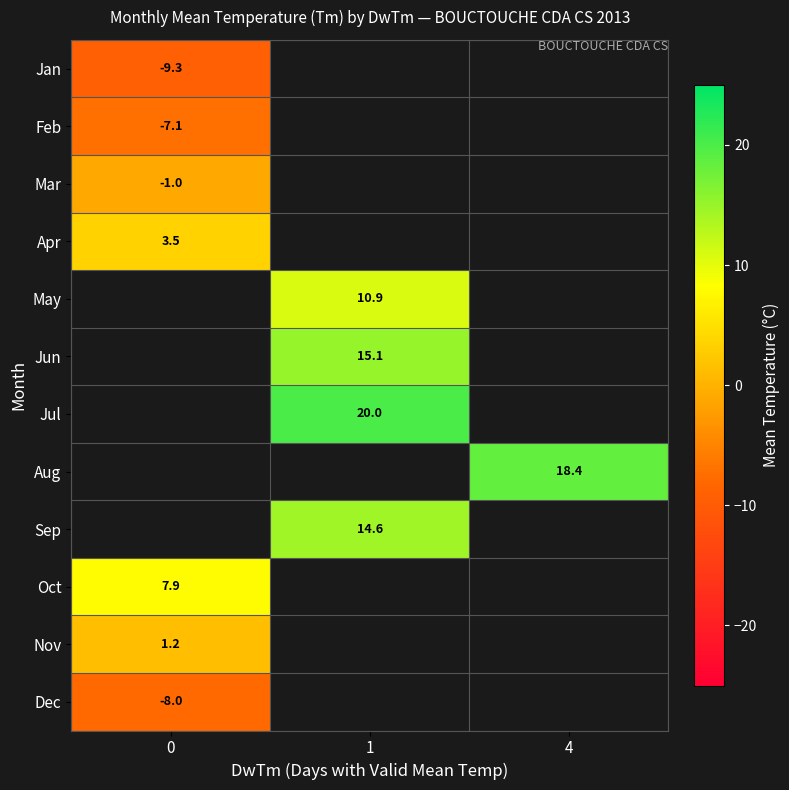

The value of Mar at 0 is -1.6. True or false?

False